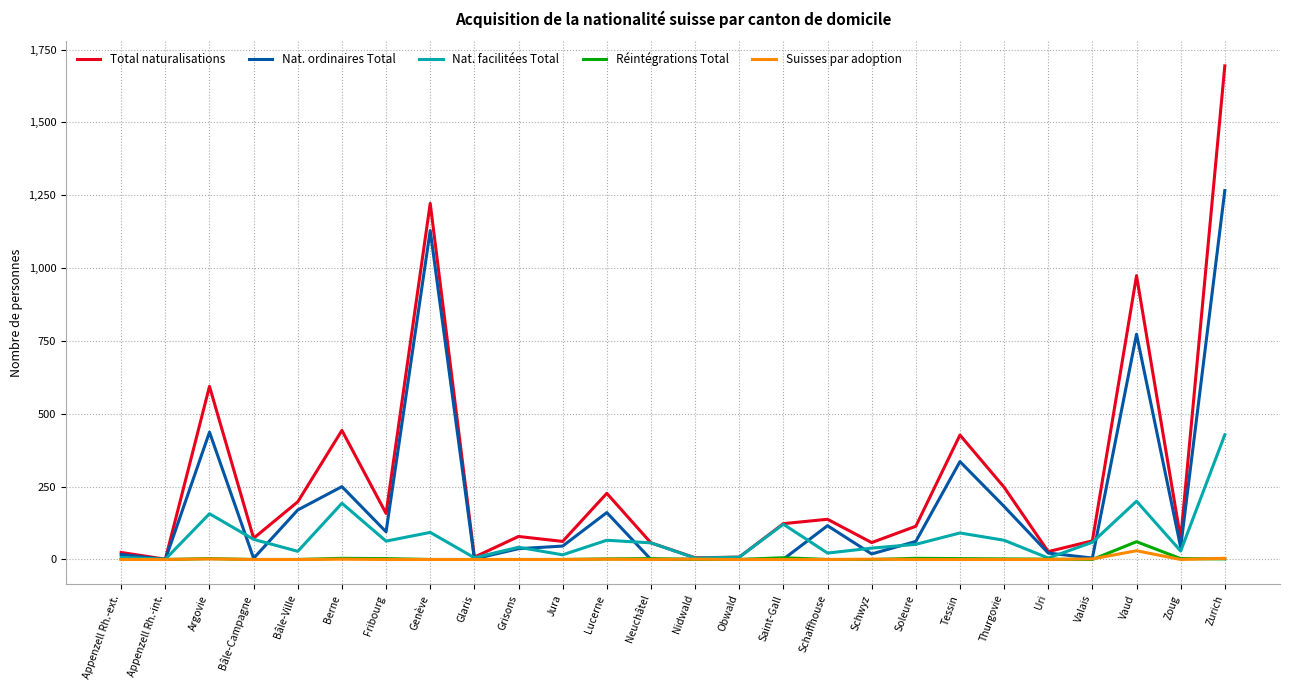

How many values in the Nat. facilitées Total series are below 57?

13